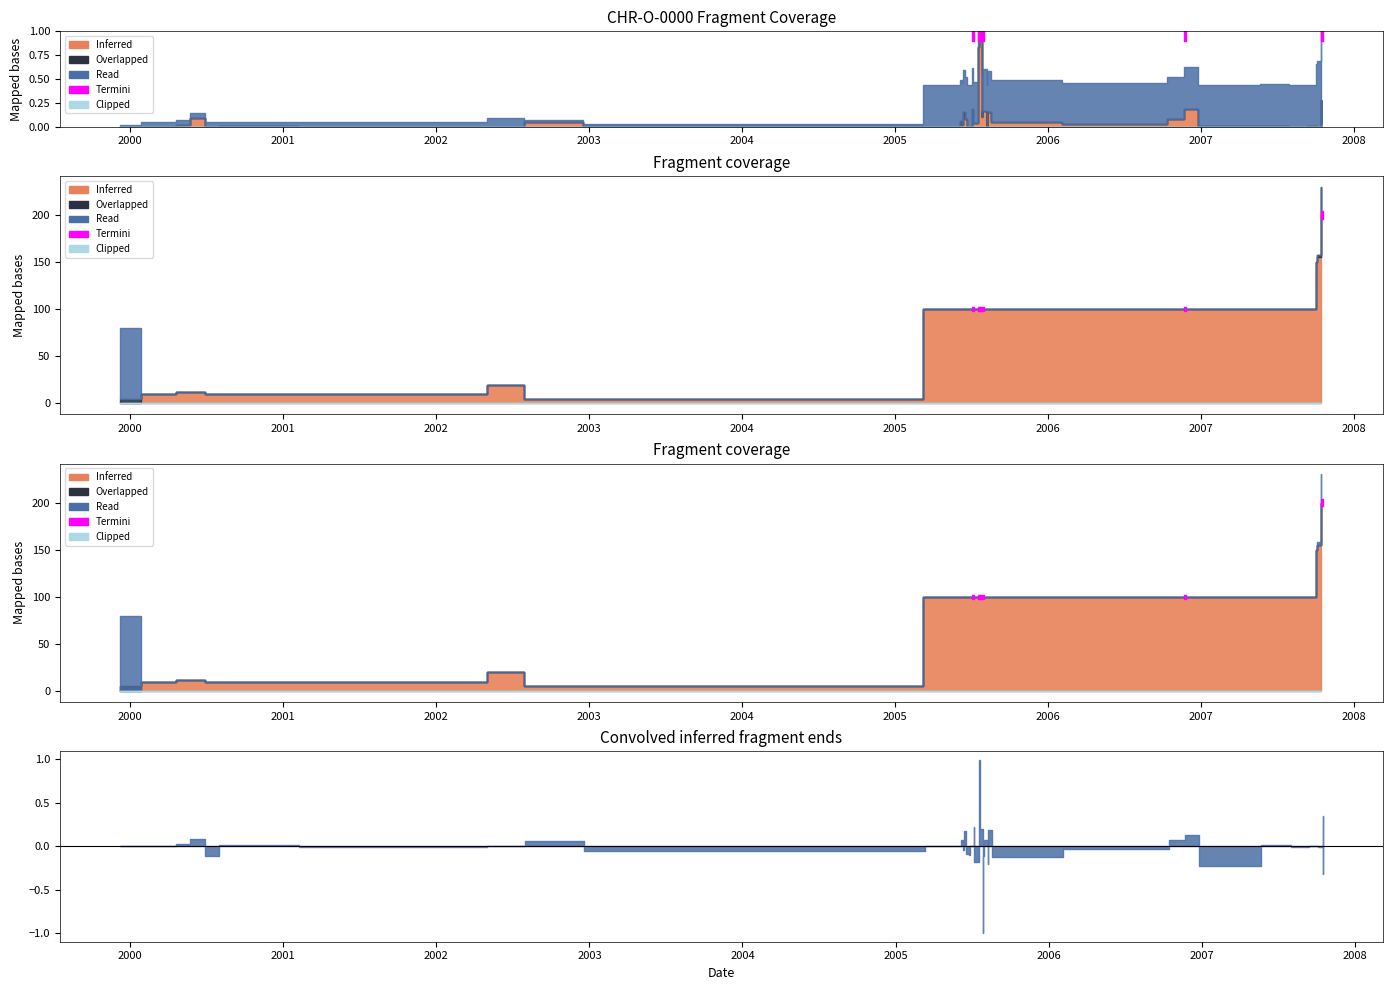

Does the chart display data point markers on the line(s)?

No